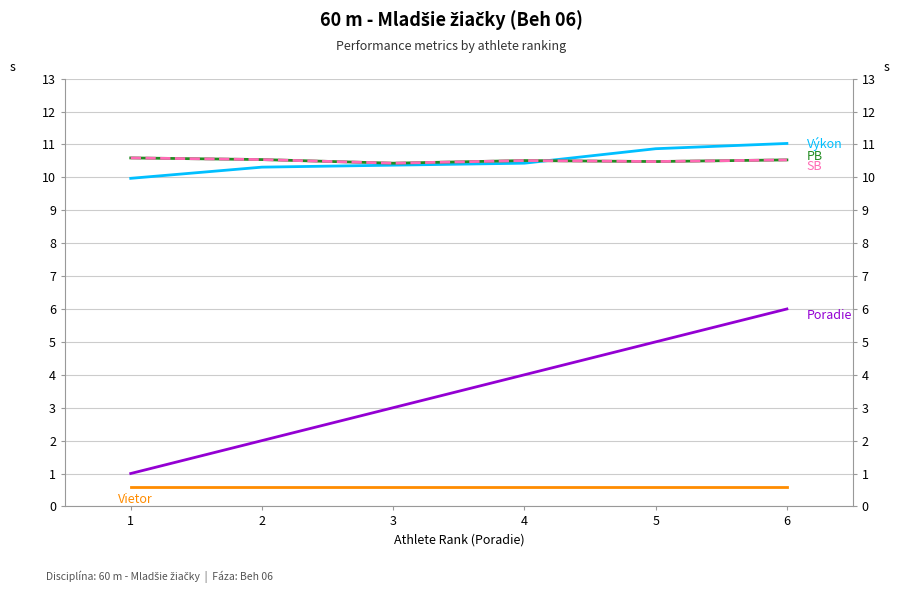

What is the value of the SB point at the 3rd from the left?

10.4